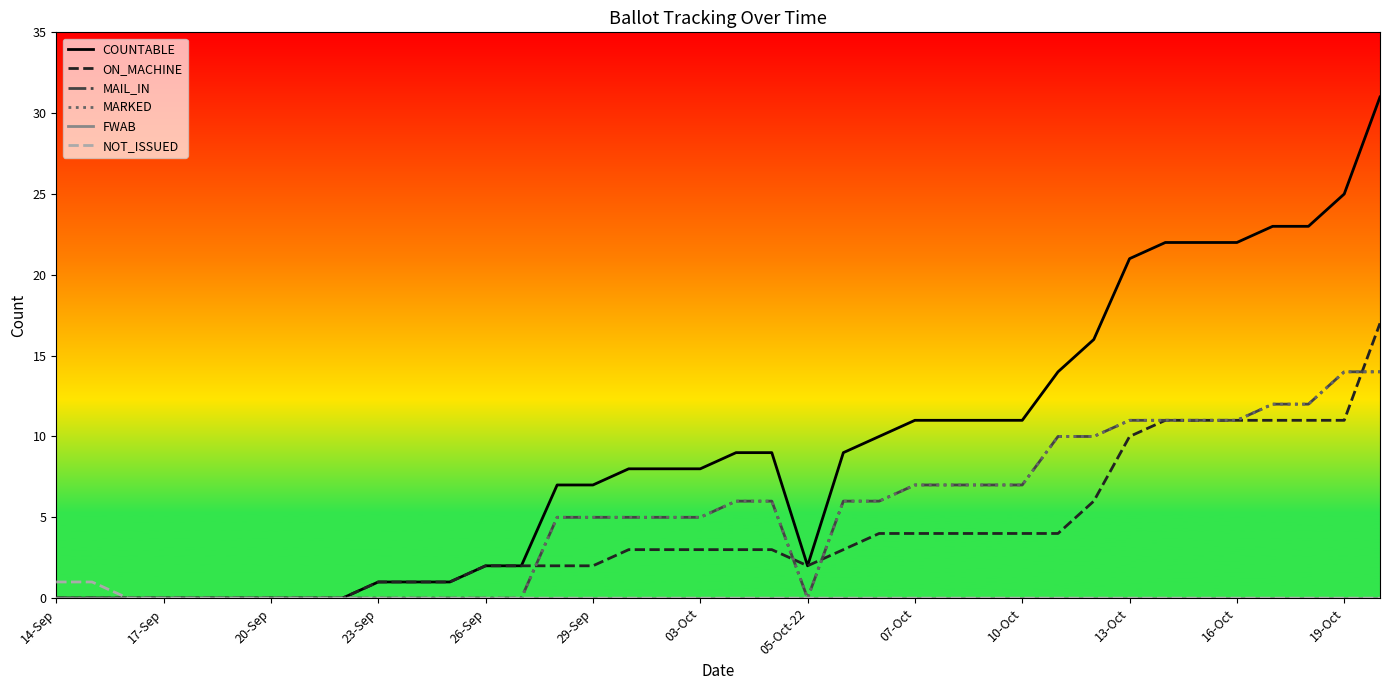

Does the chart display data point markers on the line(s)?

No